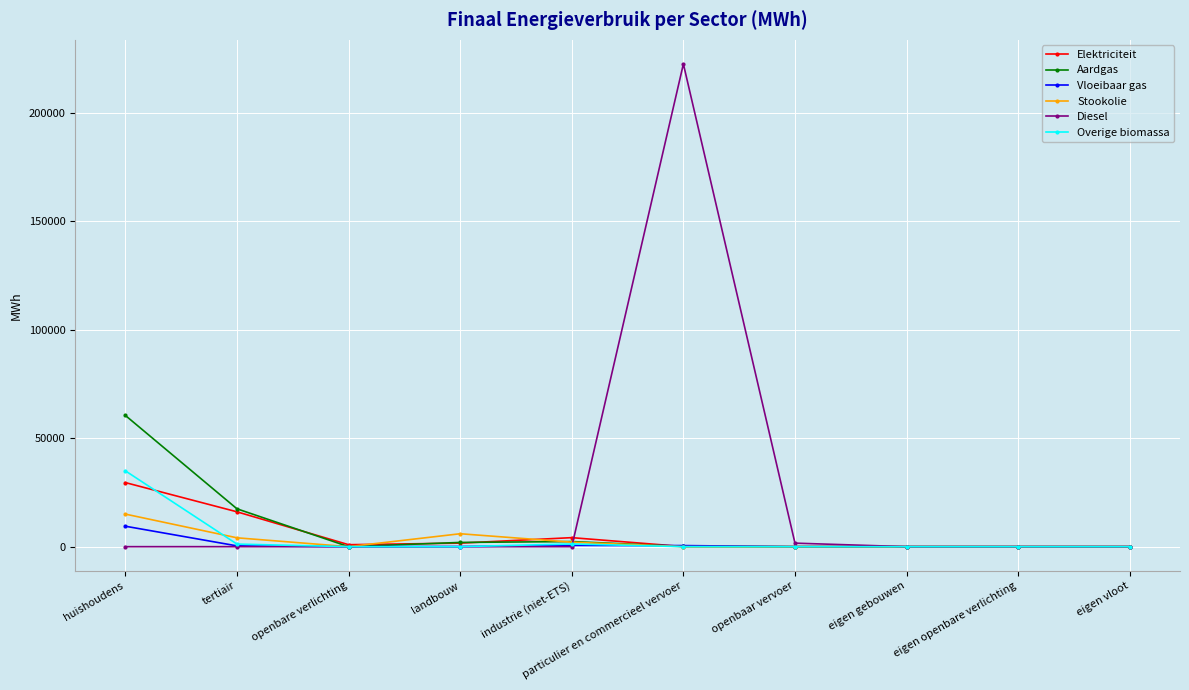

Which series has the widest spread of values?

Diesel